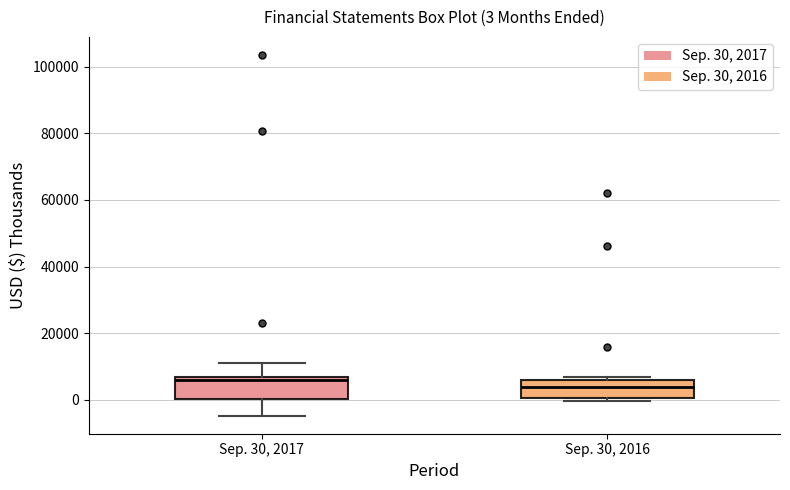

Which box has the highest median line?

Sep. 30, 2017